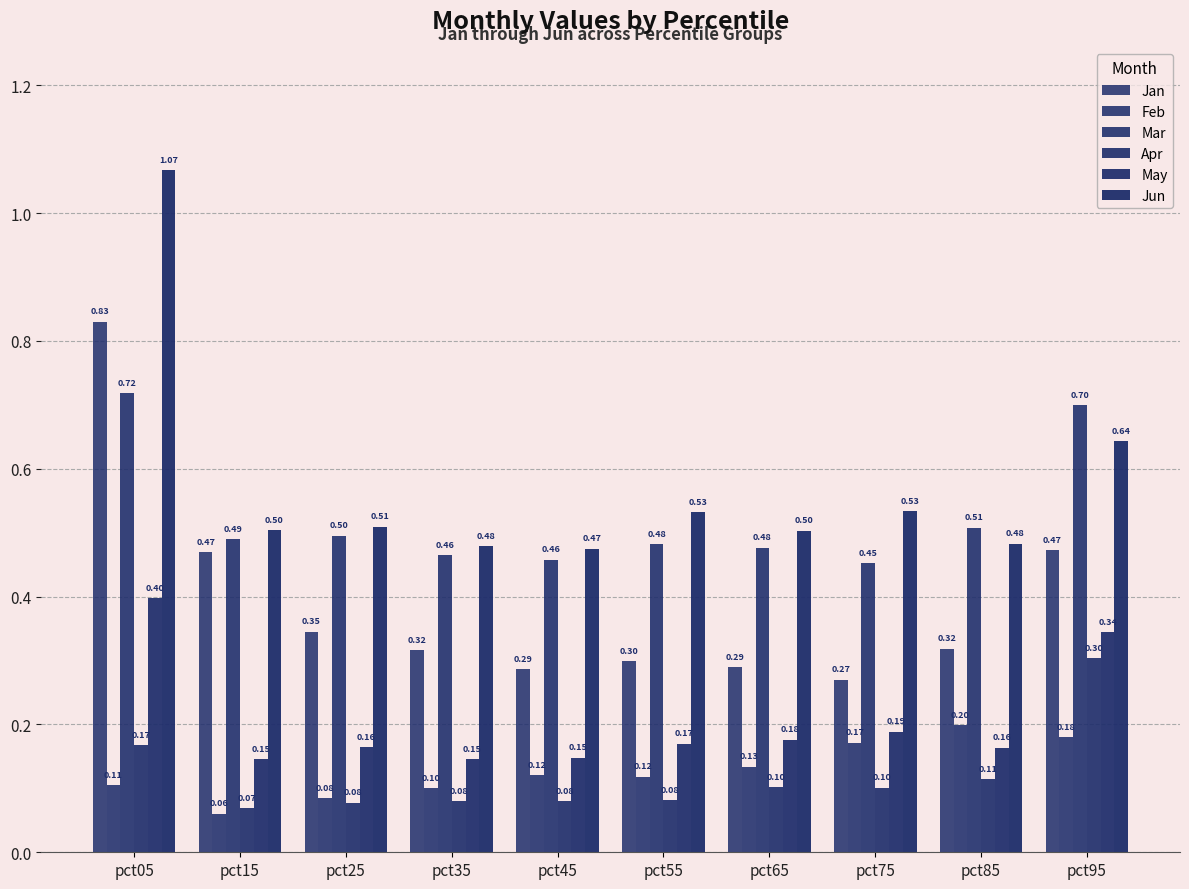

Are the bars grouped side by side (vs. stacked)?

Yes